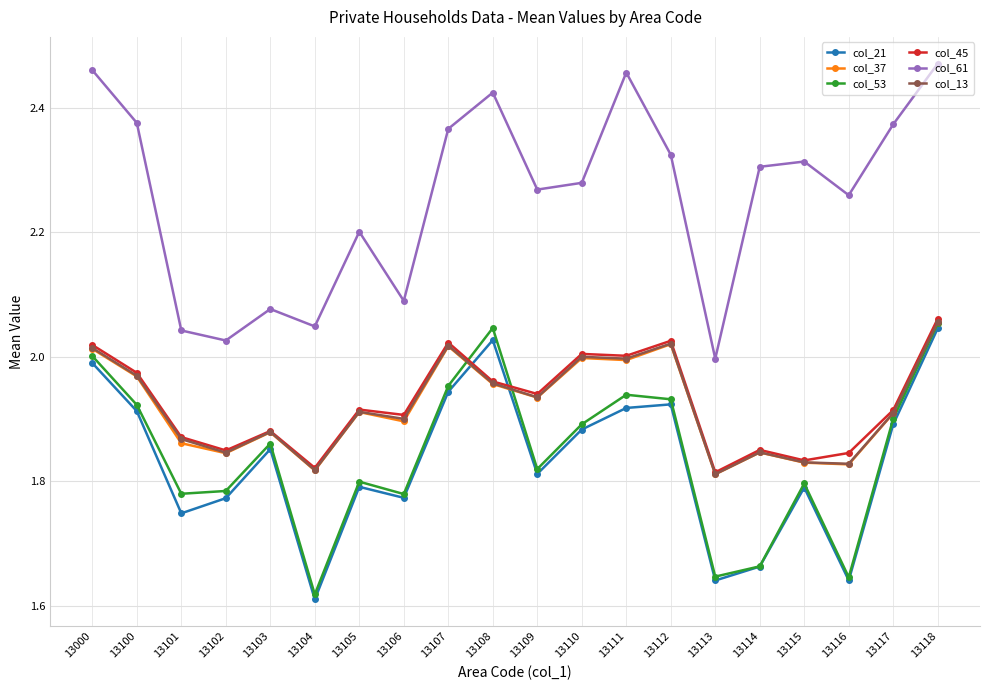

At which label is col_53 closest to 1?

13104